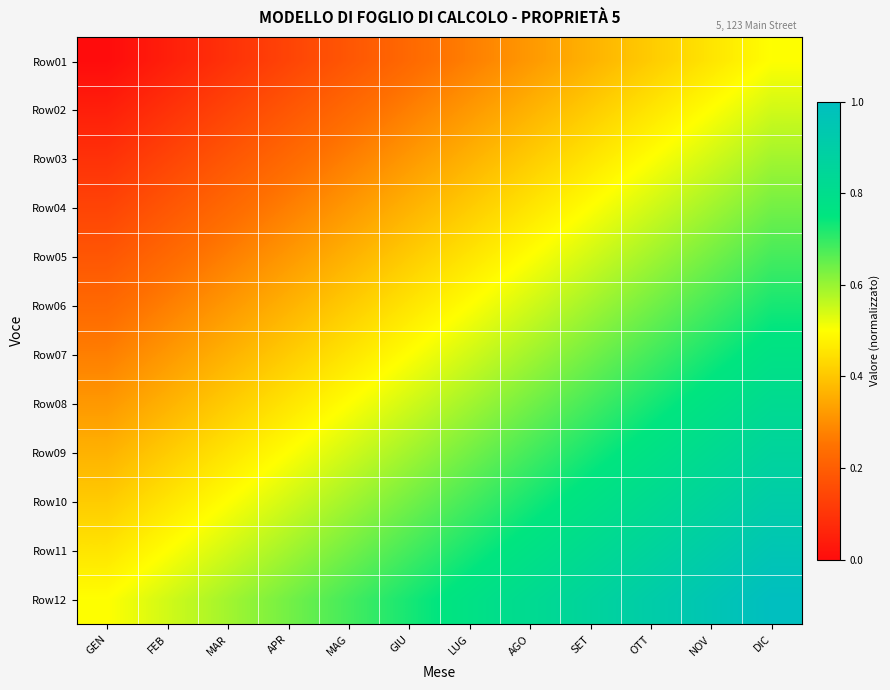

How many series are shown in this chart?

12